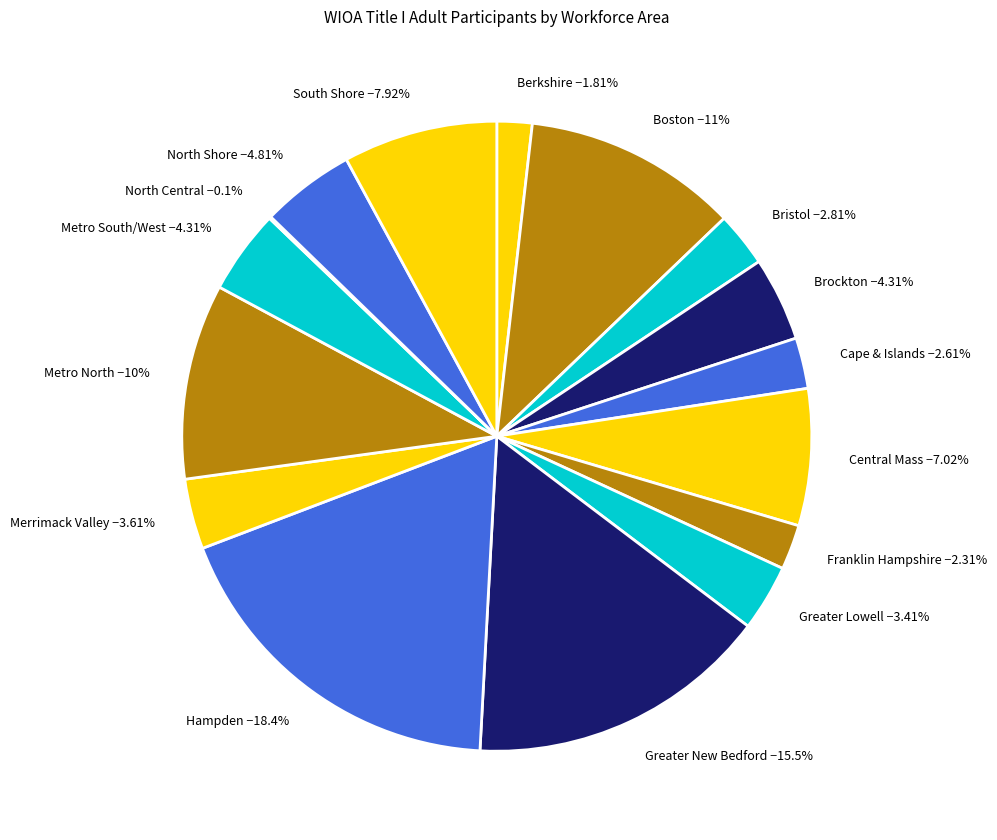

Do Brockton −4.31% and Cape & Islands −2.61% together represent more than half of the pie?

No